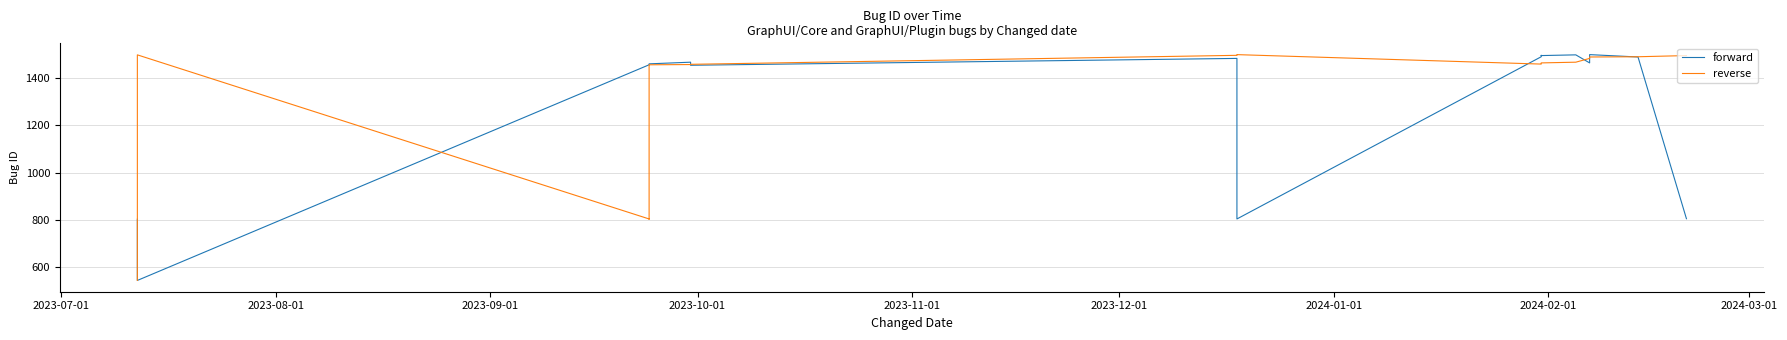

How many interior local peaks does the reverse series have?

2